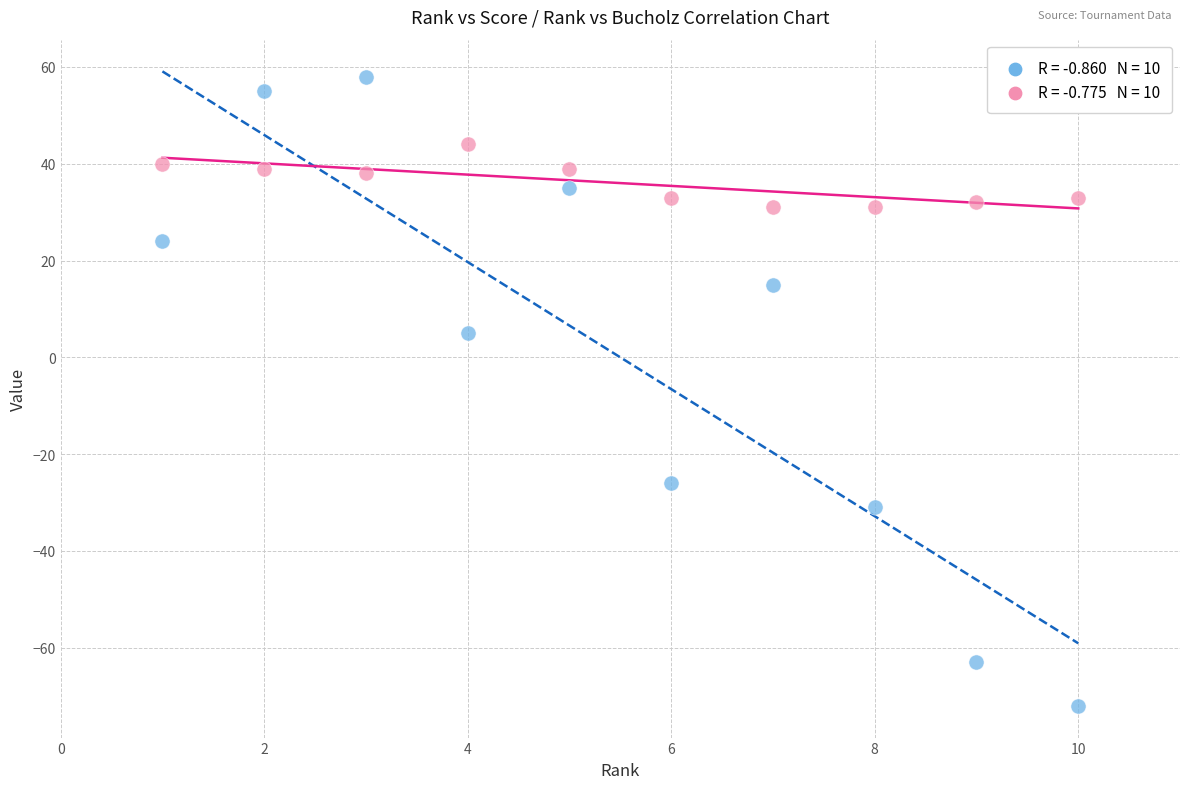

Across all series, what Y value is closest to -7?

5